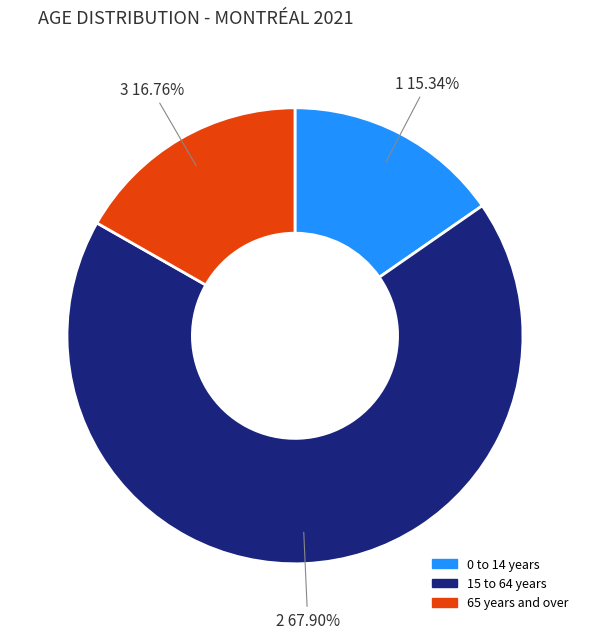

To the nearest percent, what percentage of the pie is 65 years and over?

17%